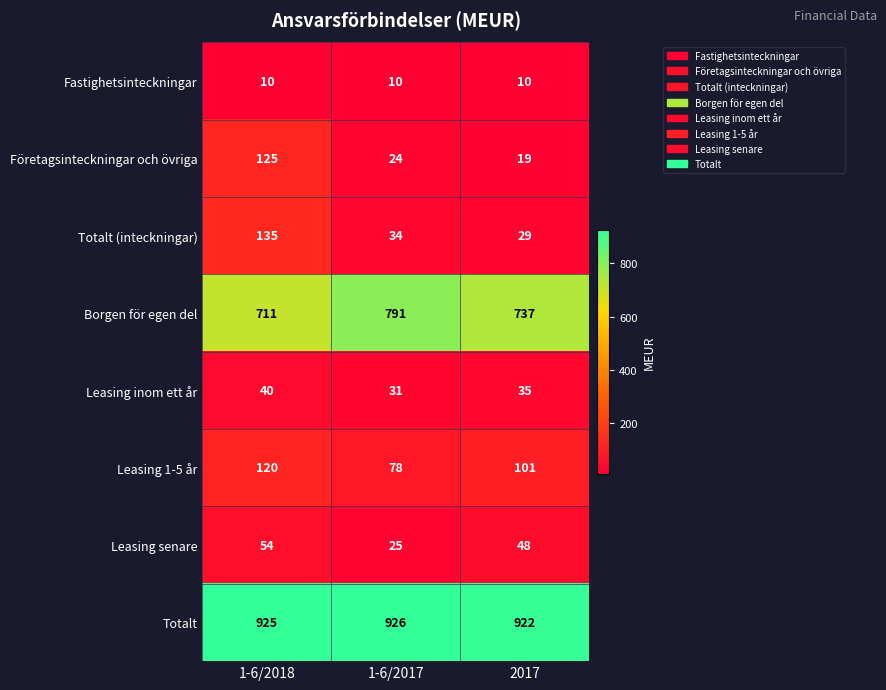

What is the total value across all series at 2017?

1901